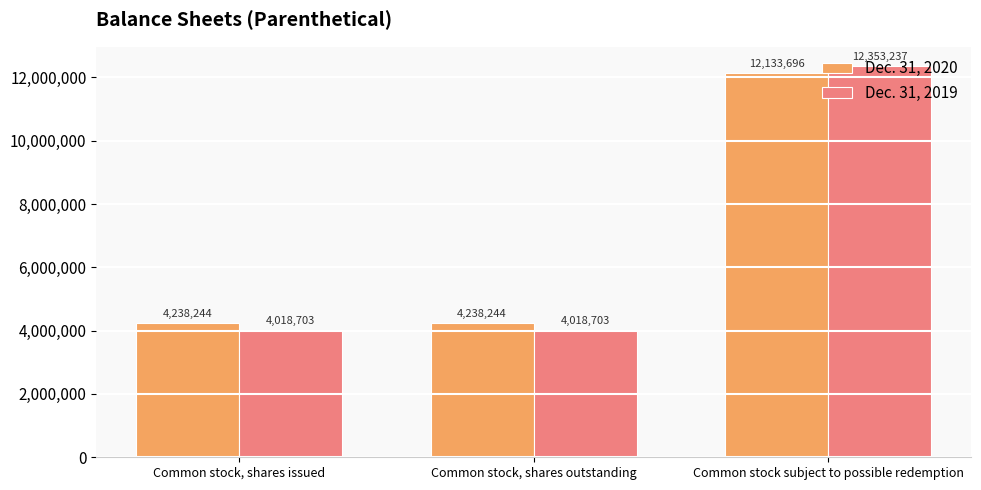

What is the spread (max minus min) of values at Common stock, shares outstanding?

219541